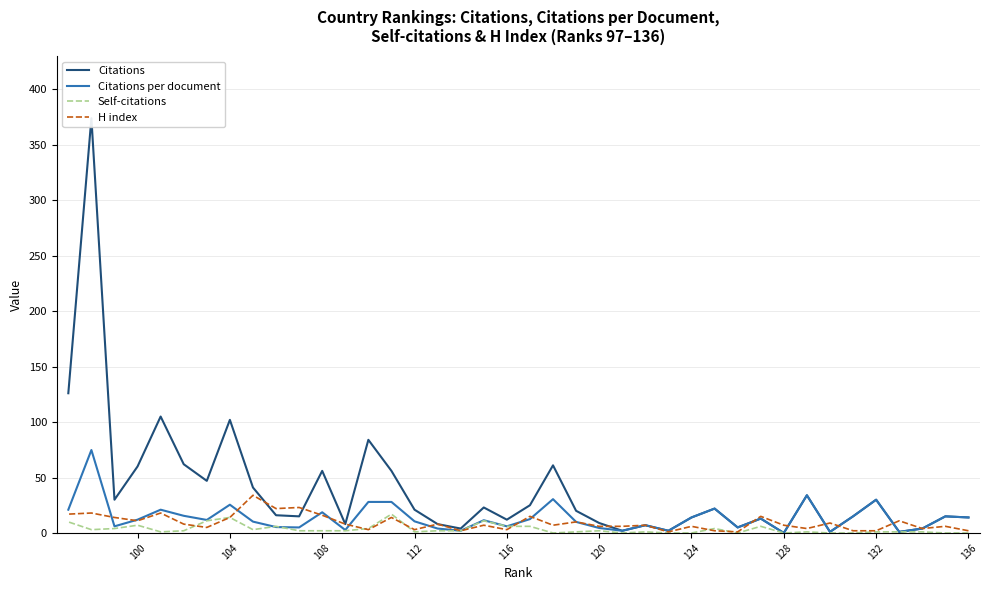

At 116, list the series in order from largest to smallest.

Citations, Citations per document, H index, Self-citations